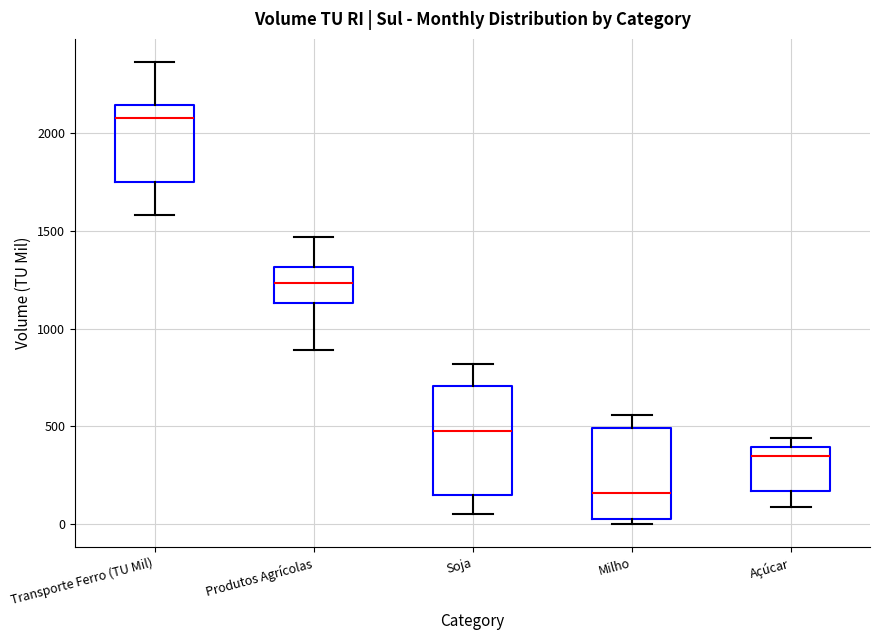

Reading left to right, transcribe this box plot: for each box, give where its median line is, the range the box spans, and where its two whiskers end, as read against the y-axis. The values are not printed on the chart, so give them approximately, as read against the axis.

Transporte Ferro (TU Mil): median 2100, box 1750 to 2150, whiskers 1600 to 2350
Produtos Agrícolas: median 1250, box 1150 to 1300, whiskers 900 to 1450
Soja: median 500, box 150 to 700, whiskers 50 to 800
Milho: median 150, box 0 to 500, whiskers 0 (just below the box's lower edge) to 550
Açúcar: median 350, box 150 to 400, whiskers 100 to 450